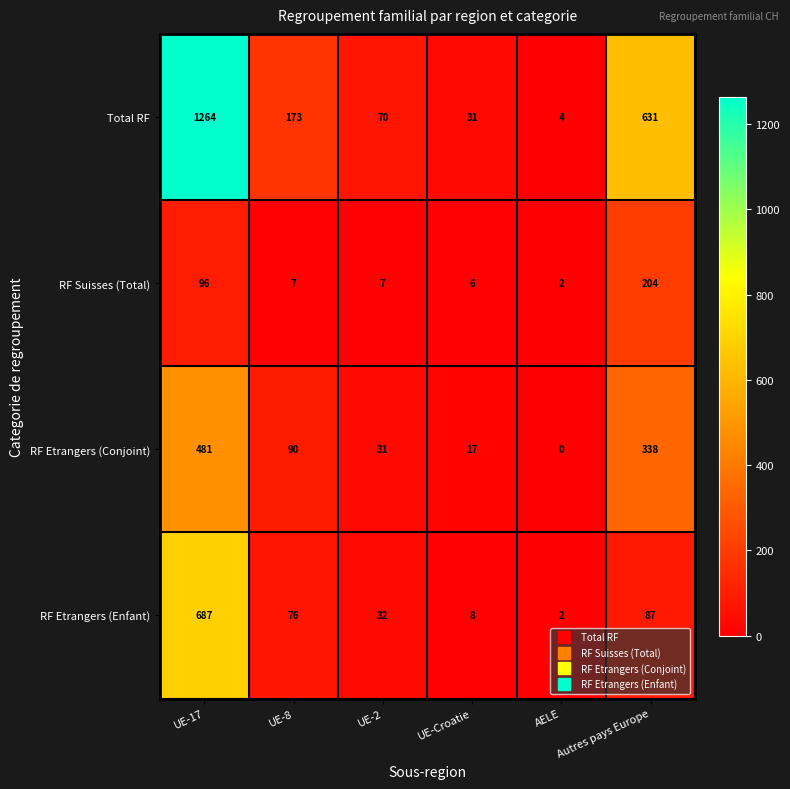

At how many categories does at least one series exceed 821?

1